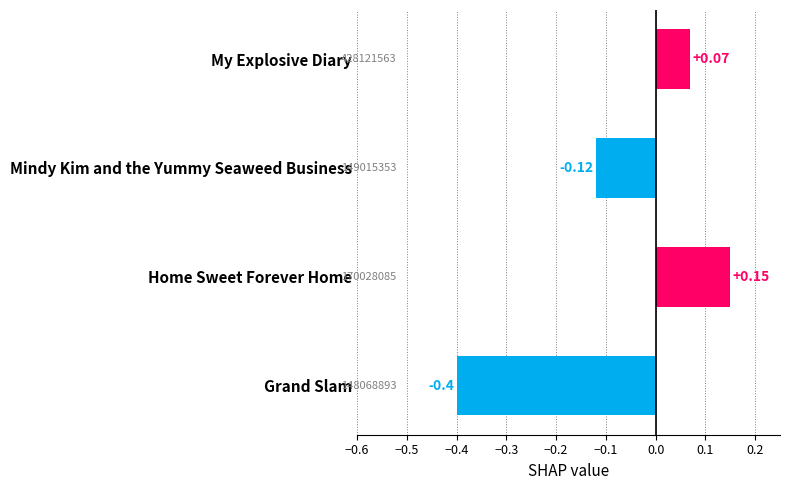

At which label is the value closest to 0?

My Explosive Diary